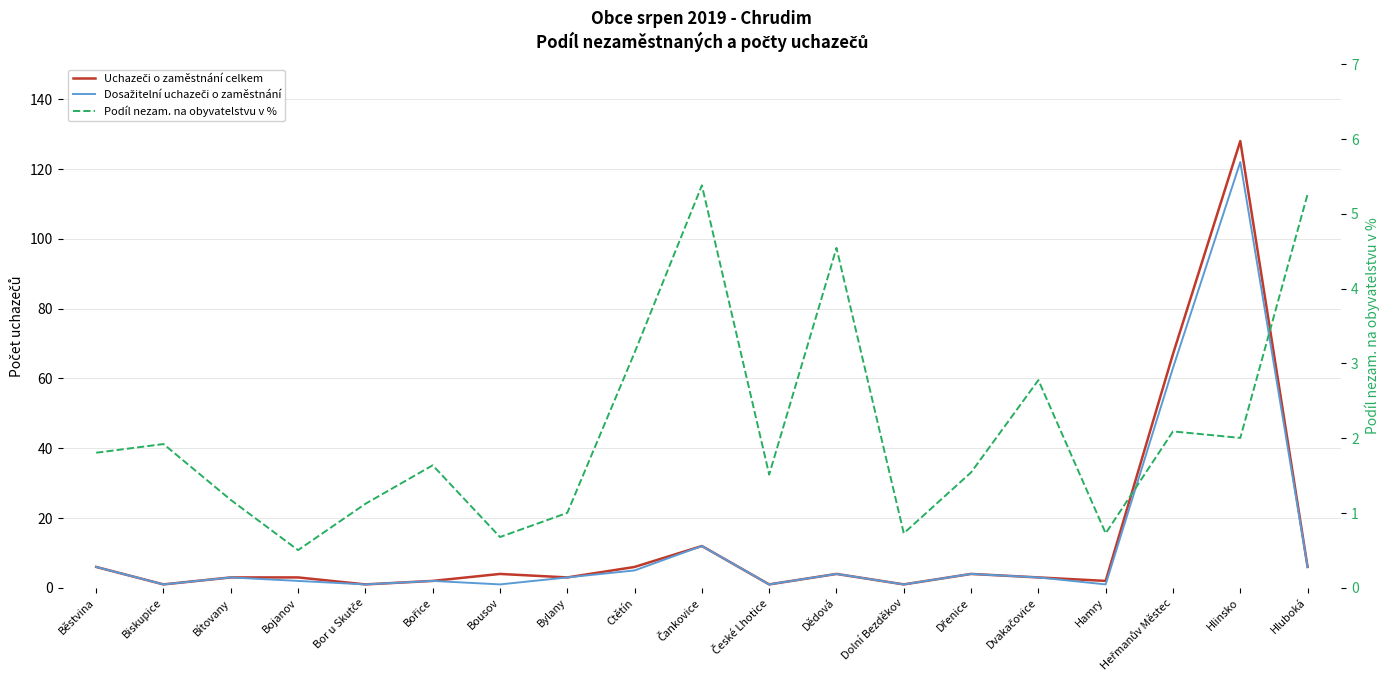

What is the label of the 5th point from the left?

Bor u Skutče